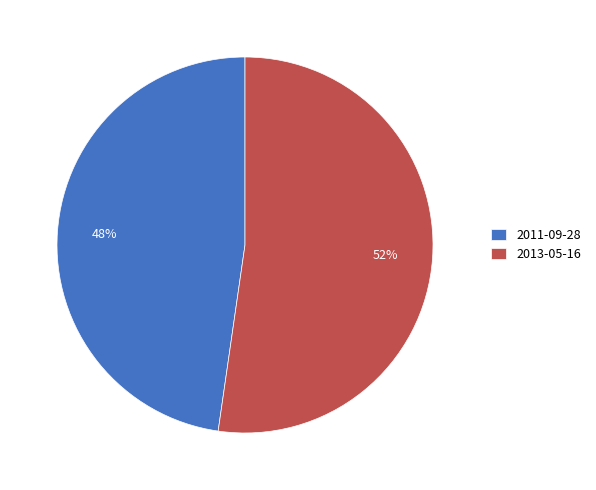

What is the largest slice in the pie chart?

2013-05-16